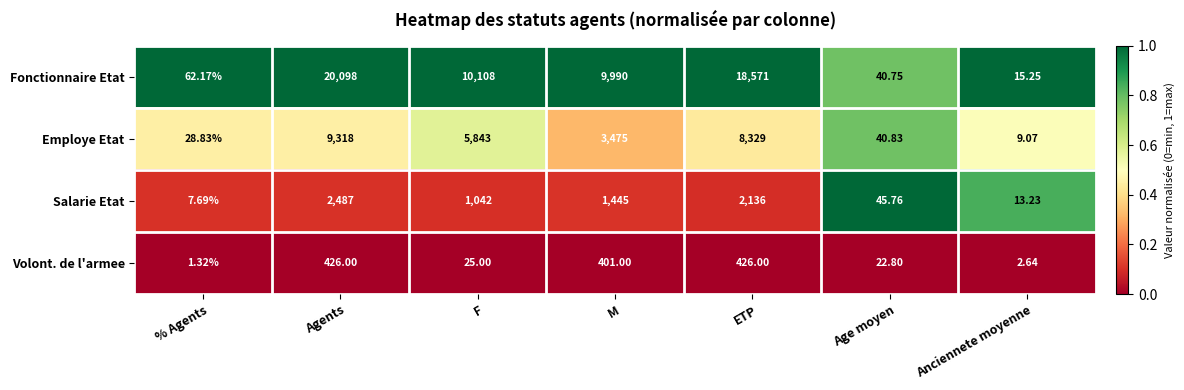

List the series in order of their peak value, lowest first.

Volont. de l'armee, Salarie Etat, Employe Etat, Fonctionnaire Etat